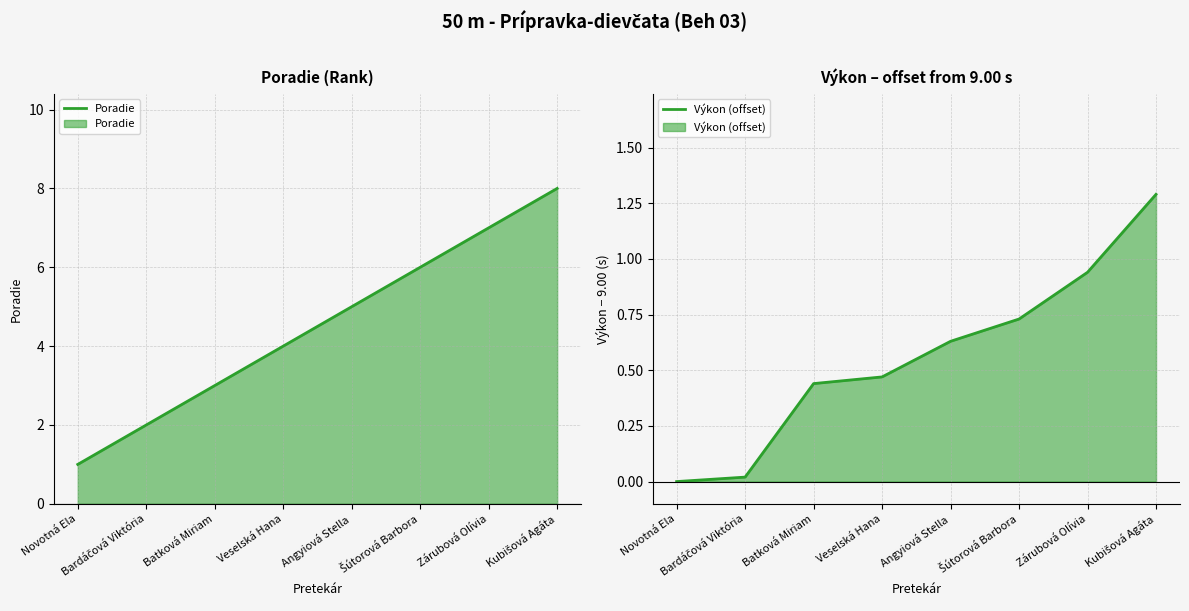

Rank the series by their average value, from lowest to highest.

Výkon (offset), Poradie